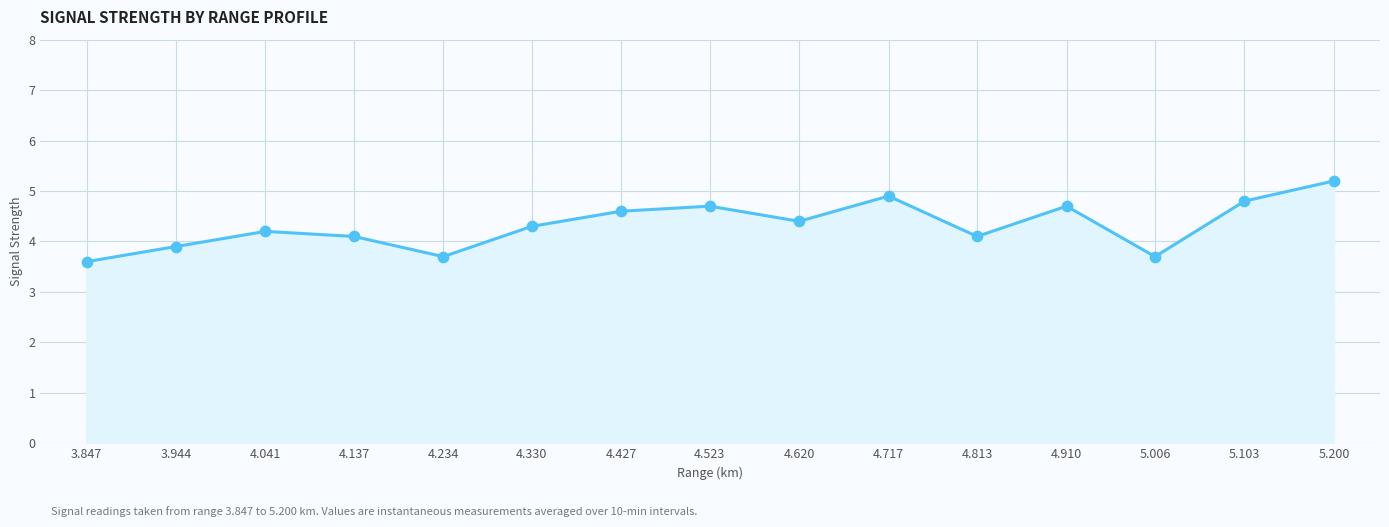

Which has a higher value, 4.620 or 4.427?

4.427